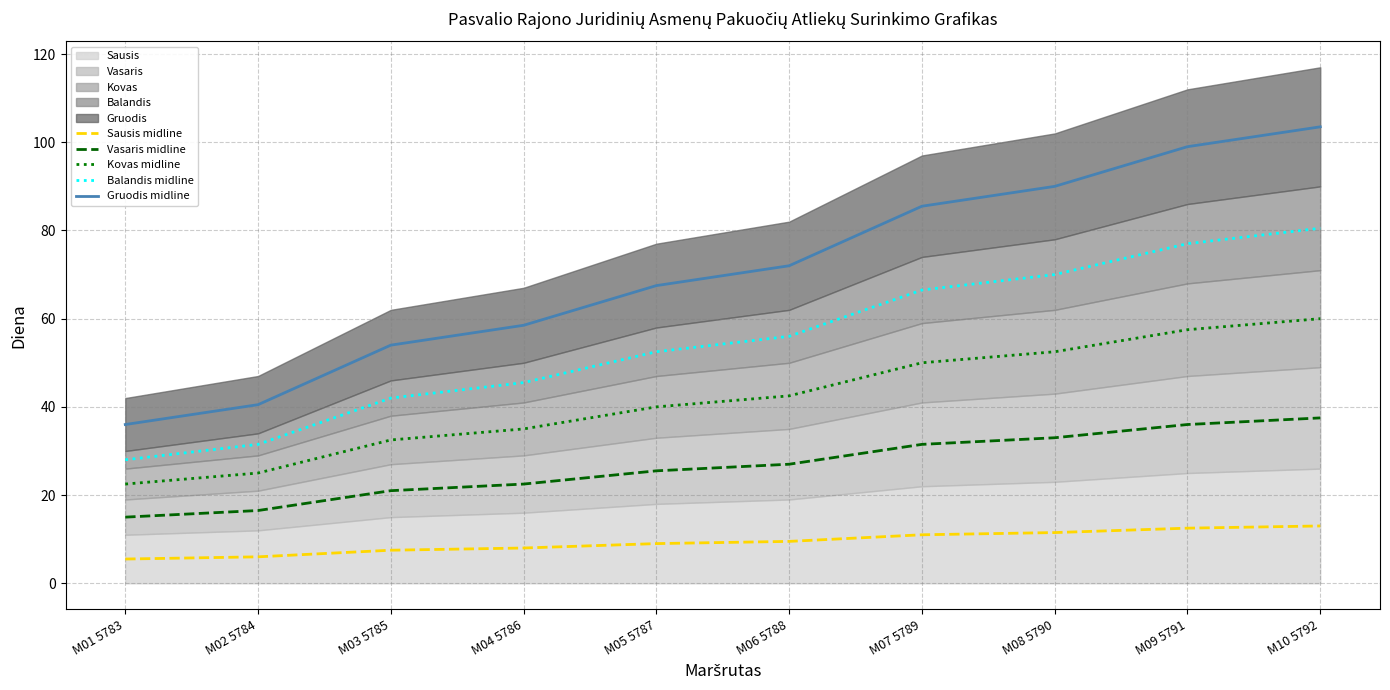

Reading right to left, what are all the values shown in this chart?

Sausis midline: M10 5792=13.0	M09 5791=12.5	M08 5790=11.5	M07 5789=11.0	M06 5788=9.5	M05 5787=9.0	M04 5786=8.0	M03 5785=7.5	M02 5784=6.0	M01 5783=5.5
Vasaris midline: M10 5792=37.5	M09 5791=36.0	M08 5790=33.0	M07 5789=31.5	M06 5788=27.0	M05 5787=25.5	M04 5786=22.5	M03 5785=21.0	M02 5784=16.5	M01 5783=15.0
Kovas midline: M10 5792=60.0	M09 5791=57.5	M08 5790=52.5	M07 5789=50.0	M06 5788=42.5	M05 5787=40.0	M04 5786=35.0	M03 5785=32.5	M02 5784=25.0	M01 5783=22.5
Balandis midline: M10 5792=80.5	M09 5791=77.0	M08 5790=70.0	M07 5789=66.5	M06 5788=56.0	M05 5787=52.5	M04 5786=45.5	M03 5785=42.0	M02 5784=31.5	M01 5783=28.0
Gruodis midline: M10 5792=103.5	M09 5791=99.0	M08 5790=90.0	M07 5789=85.5	M06 5788=72.0	M05 5787=67.5	M04 5786=58.5	M03 5785=54.0	M02 5784=40.5	M01 5783=36.0